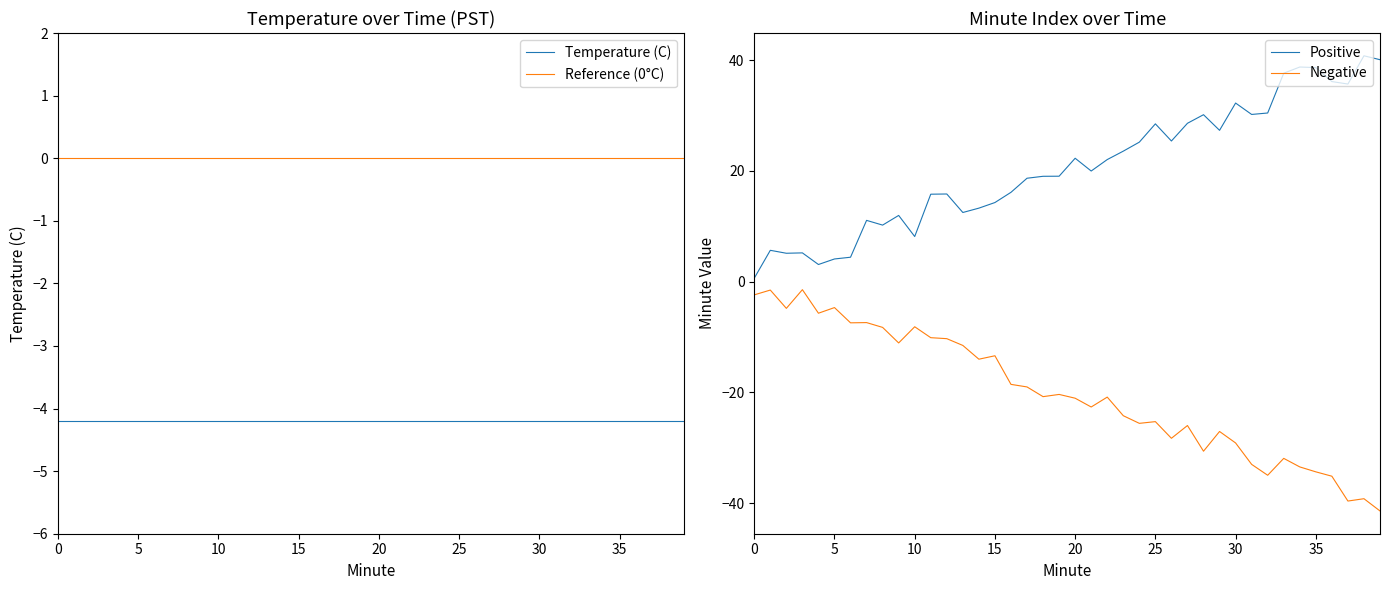

What is the greatest value displayed?

40.8